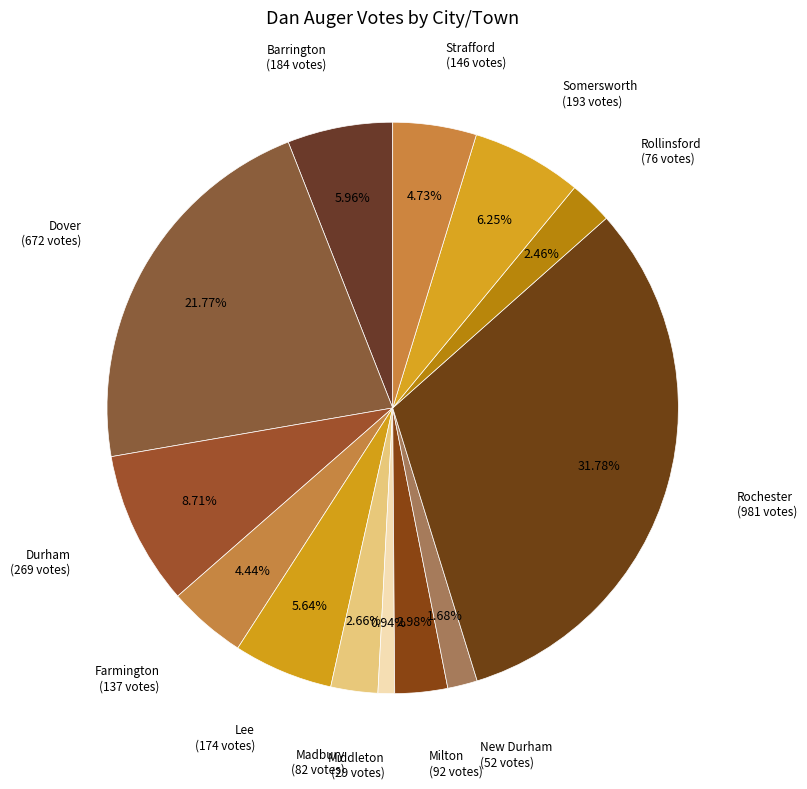

How many slices are in this pie chart?

13